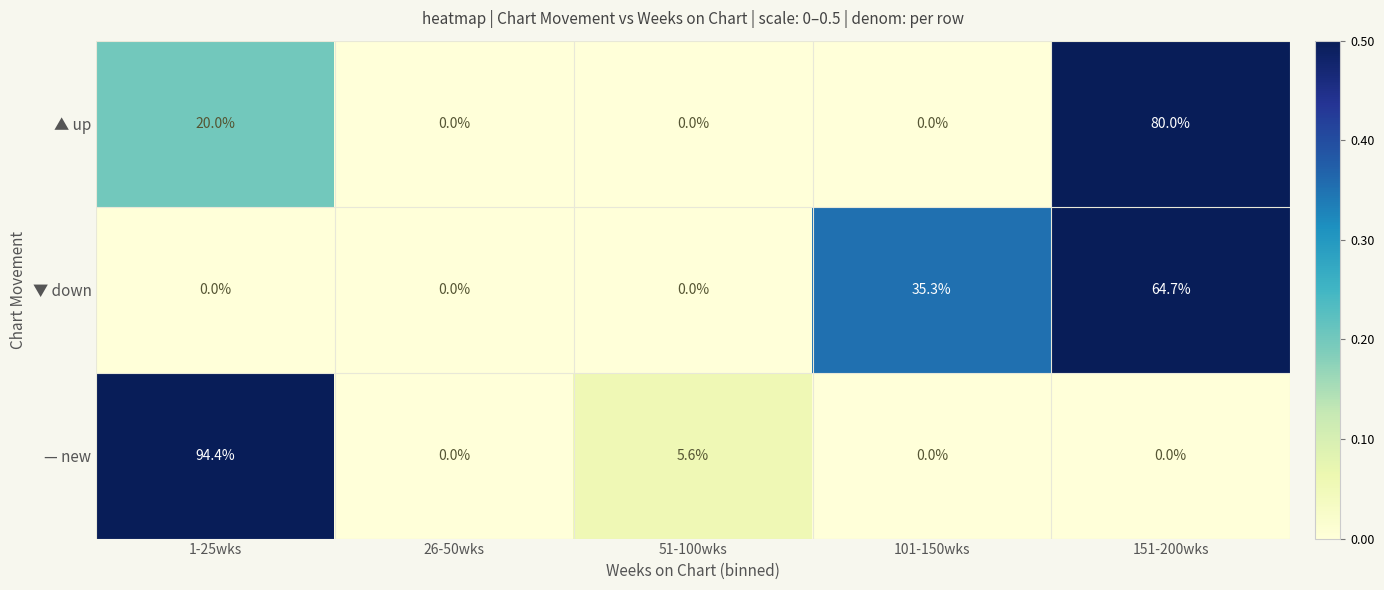

At which label is ▲ up closest to 40?

1-25wks